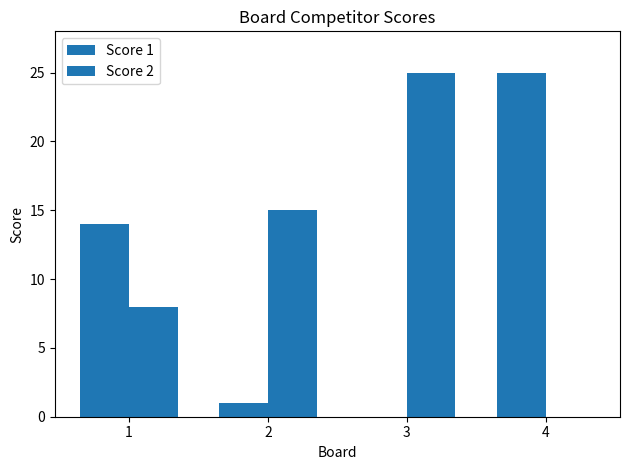

Reading left to right, what are all the values shown in this chart?

Score 1: 14	1	0	25
Score 2: 8	15	25	0